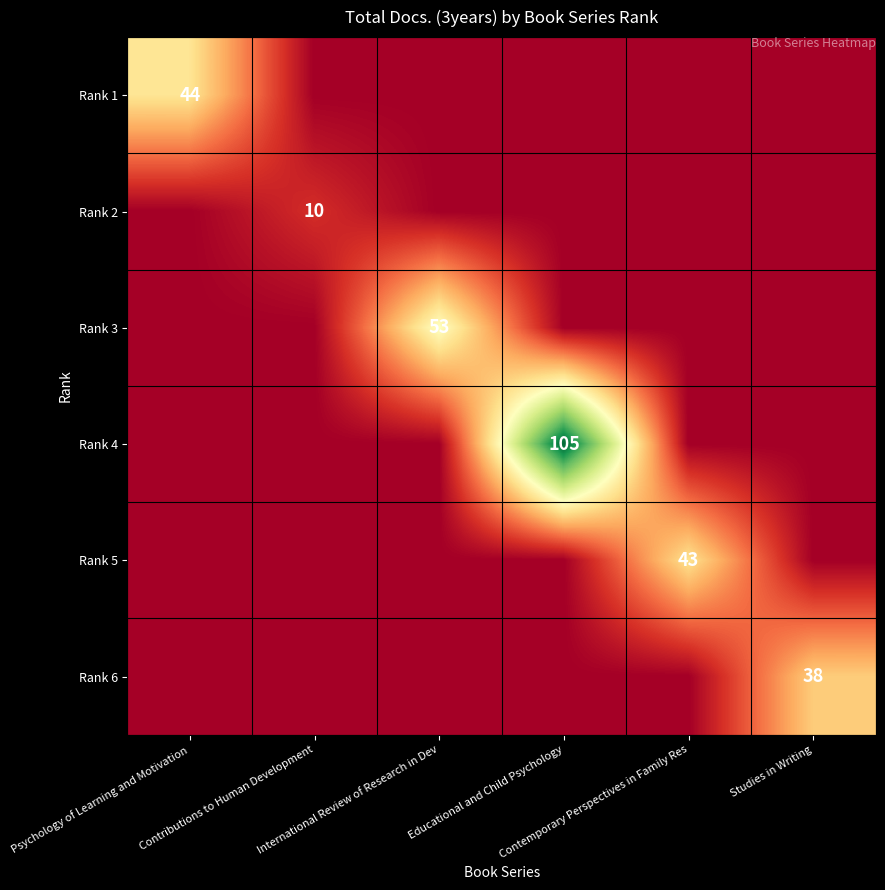

At Studies in Writing, list the series in order from largest to smallest.

Rank 6, Rank 1, Rank 2, Rank 3, Rank 4, Rank 5